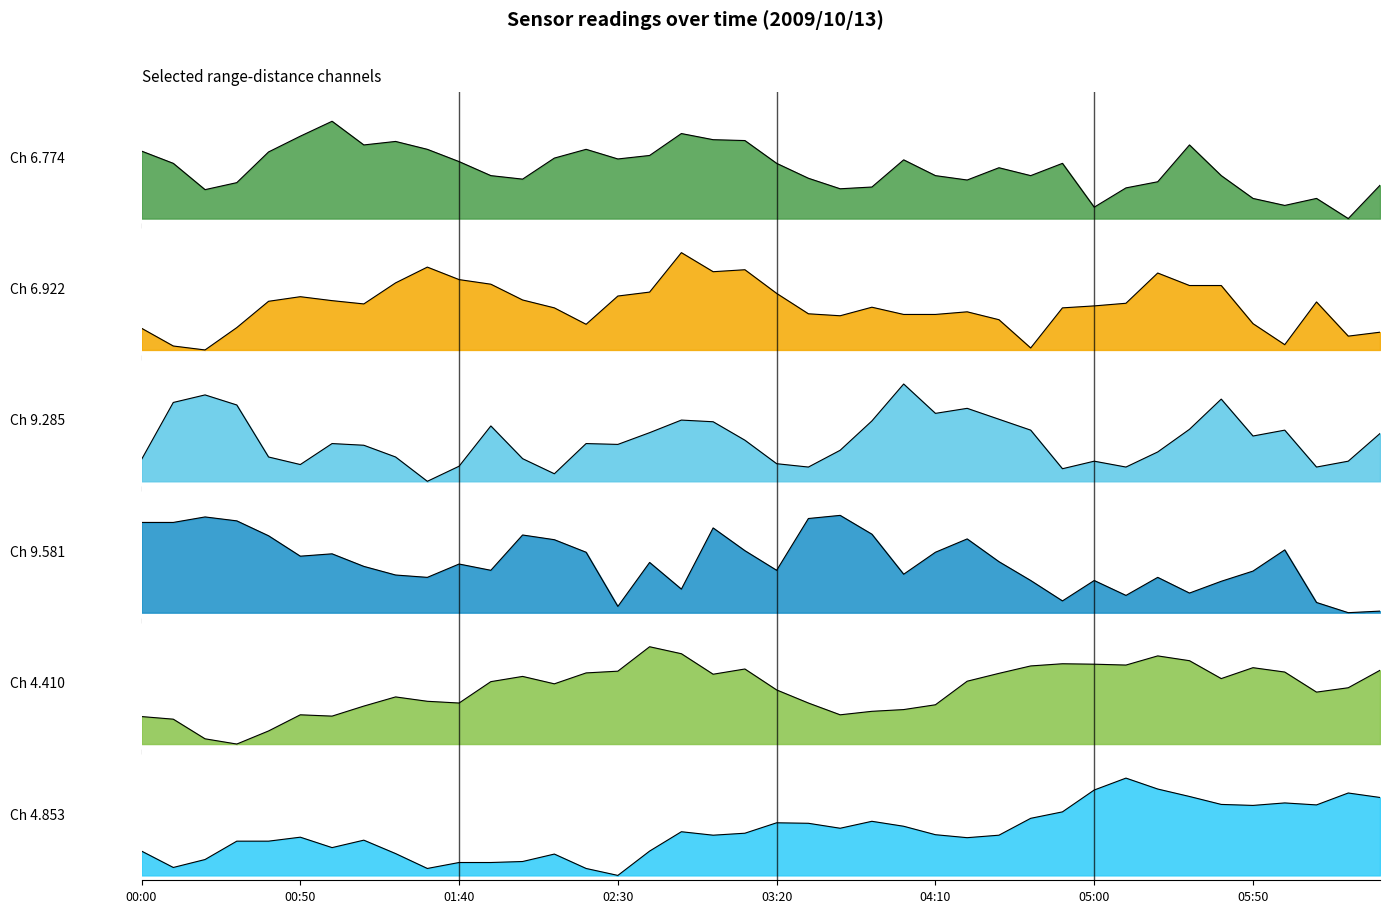

Is the value of 4.410 at 12 greater than the value of 9.581 at 11?

Yes